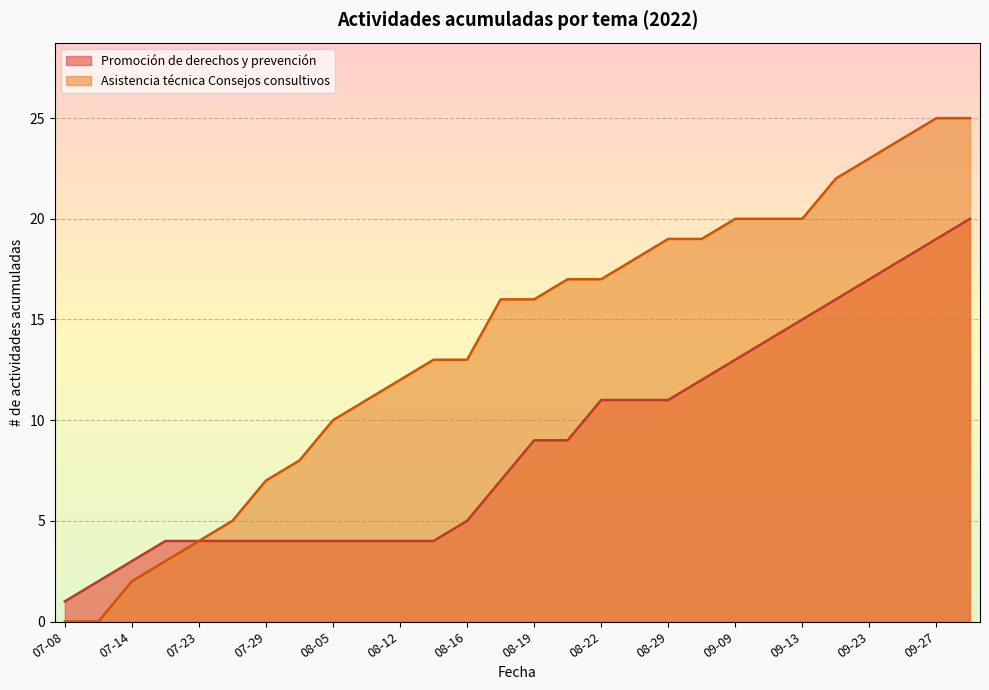

What is the difference between the second highest and minimum values in the Promoción de derechos y prevención series?

18